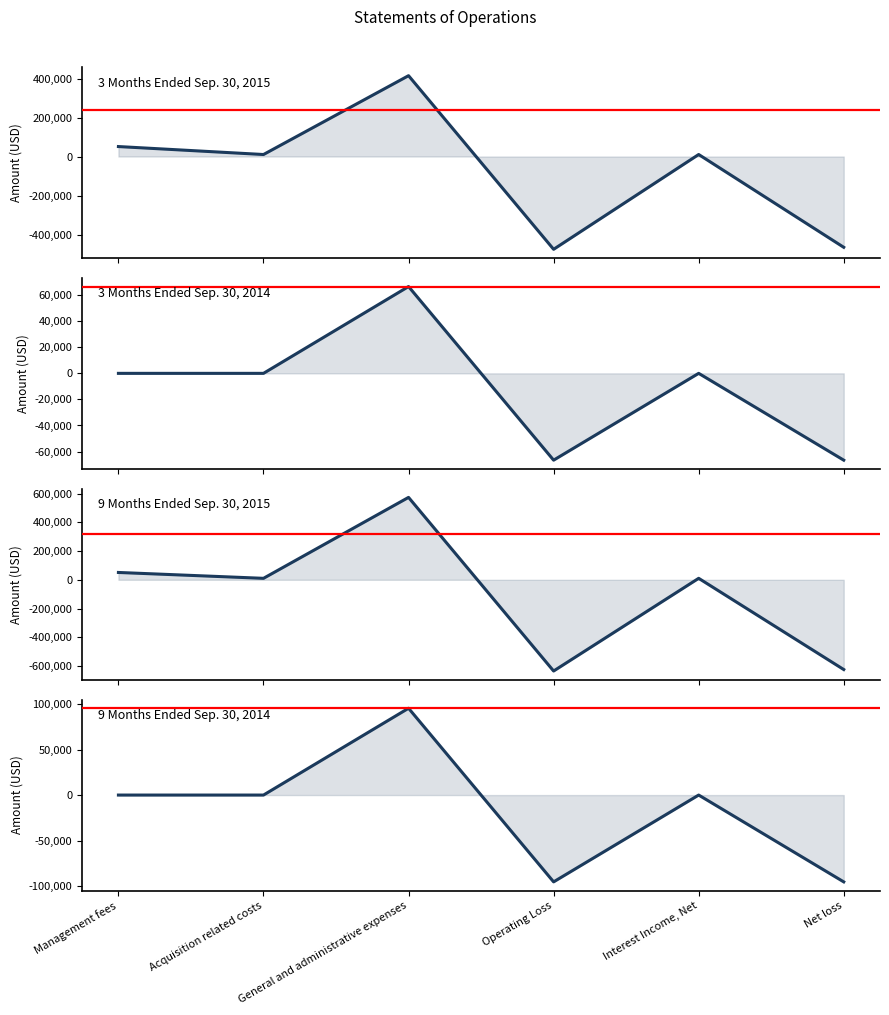

Which category has the highest value across all series?

General and administrative expenses